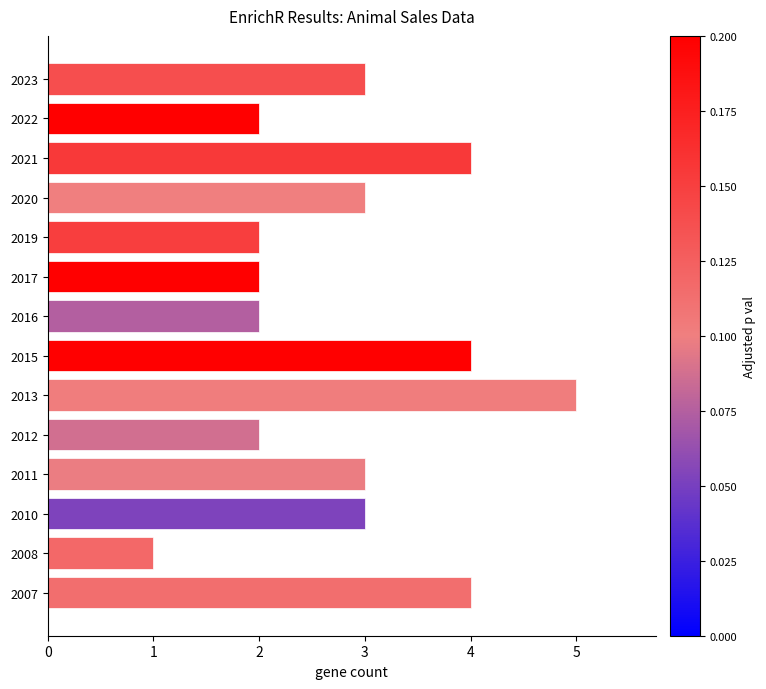

What is the smallest value displayed?

1